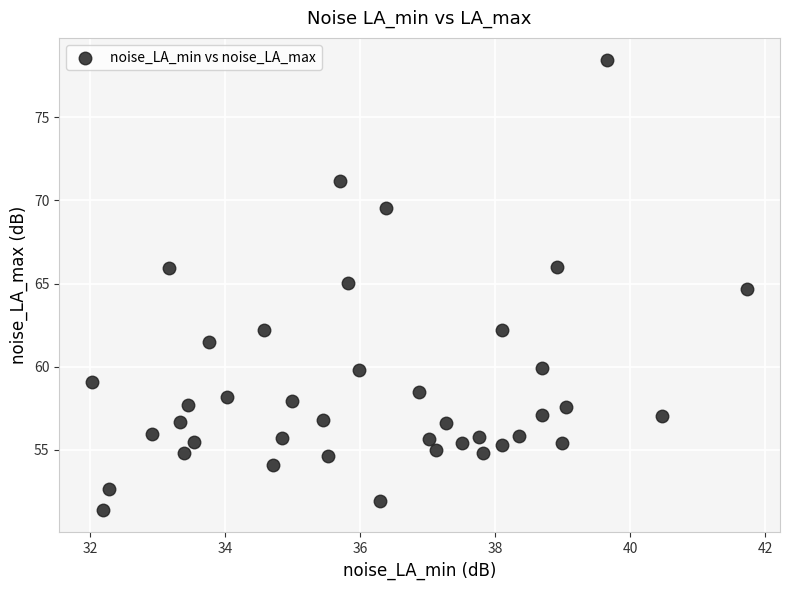

What Y value in the scatter plot is closest to 64?

64.7